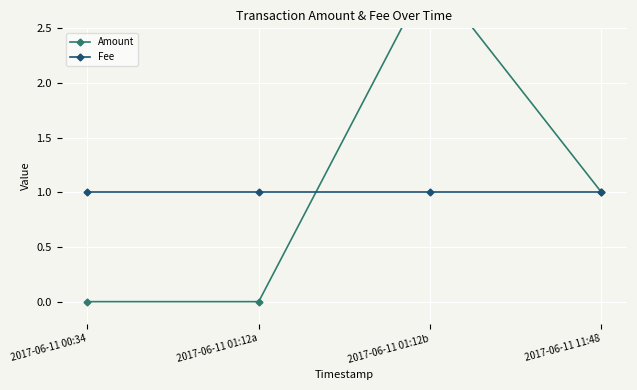

Which category has the highest value in the Amount series?

2017-06-11 01:12b